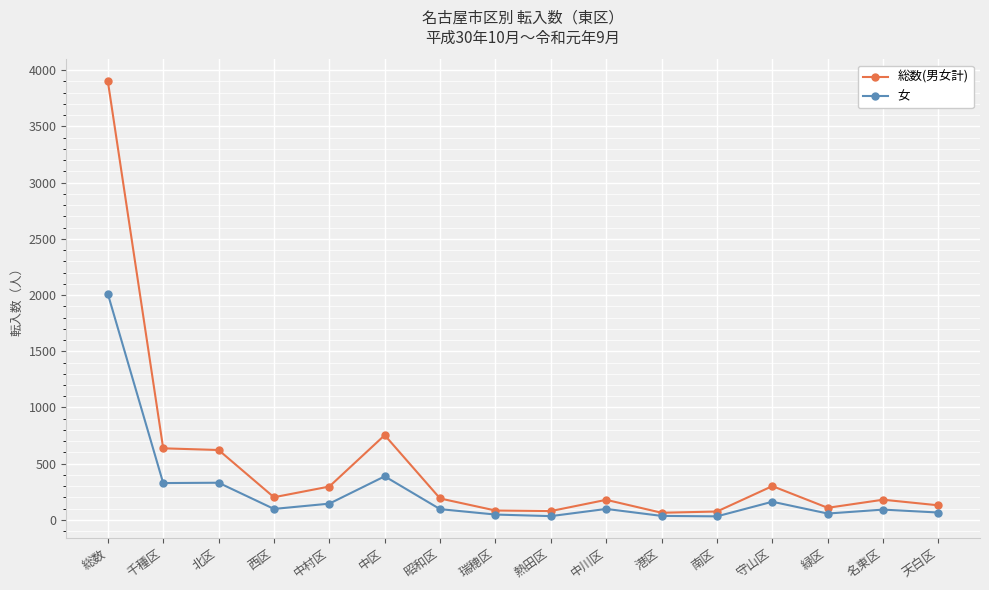

Which series has the largest range (max minus min)?

総数(男女計)